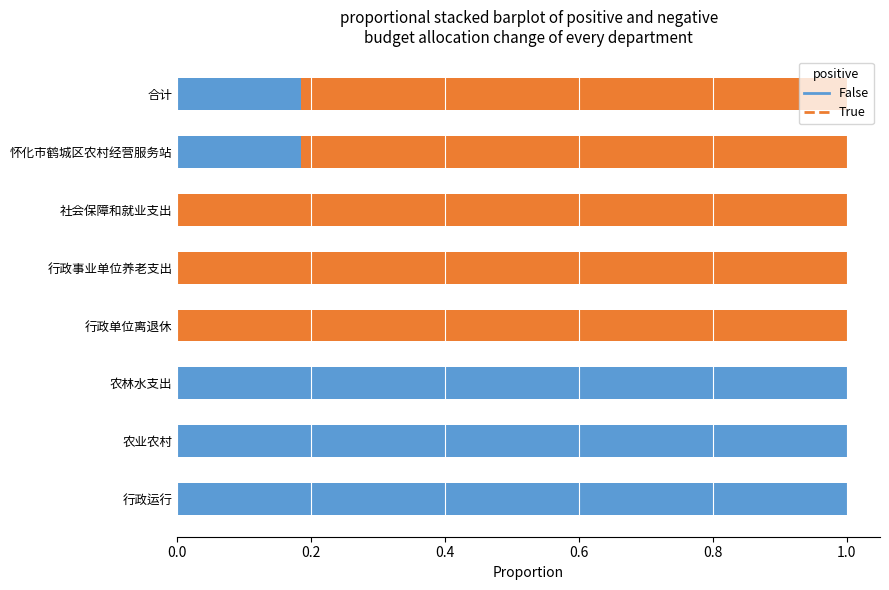

Is it true that False equals 0.0 at 社会保障和就业支出?

True